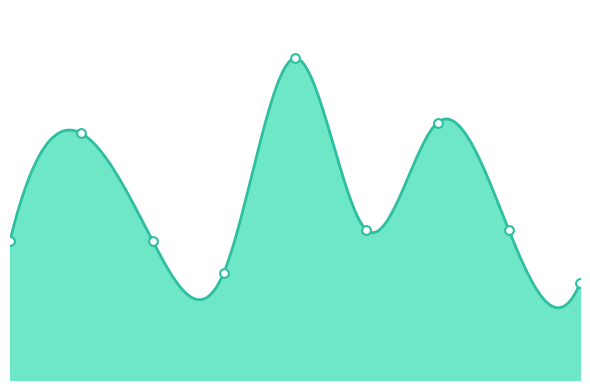

What is the ratio of the value at Edward Medard Reservoir to the value at Deer Point?

2.3